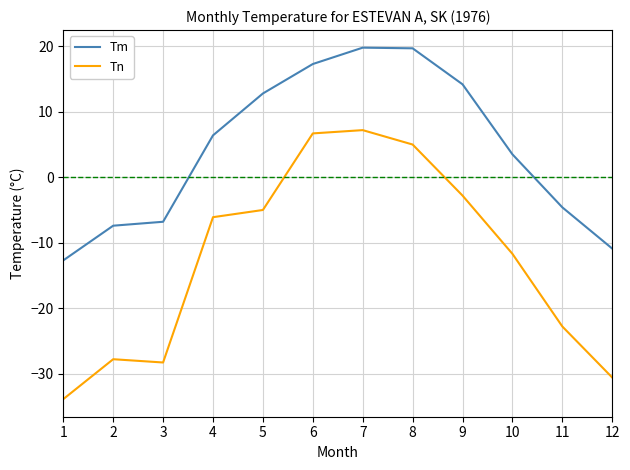

At which label is Tn closest to -13?

10